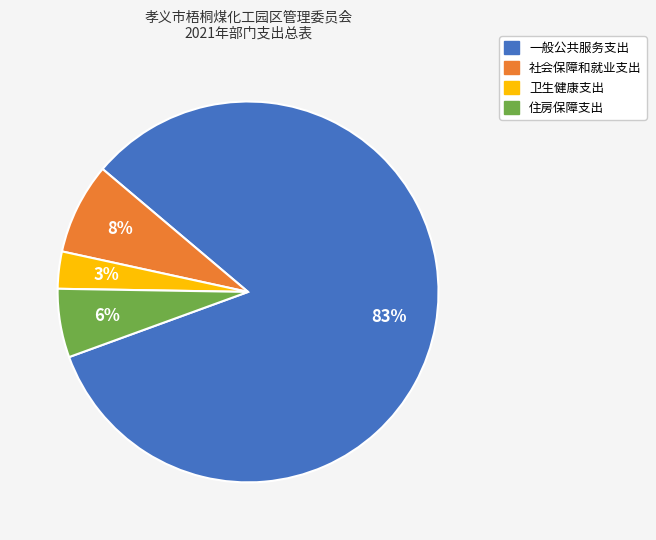

What is the smallest slice in the pie chart?

卫生健康支出